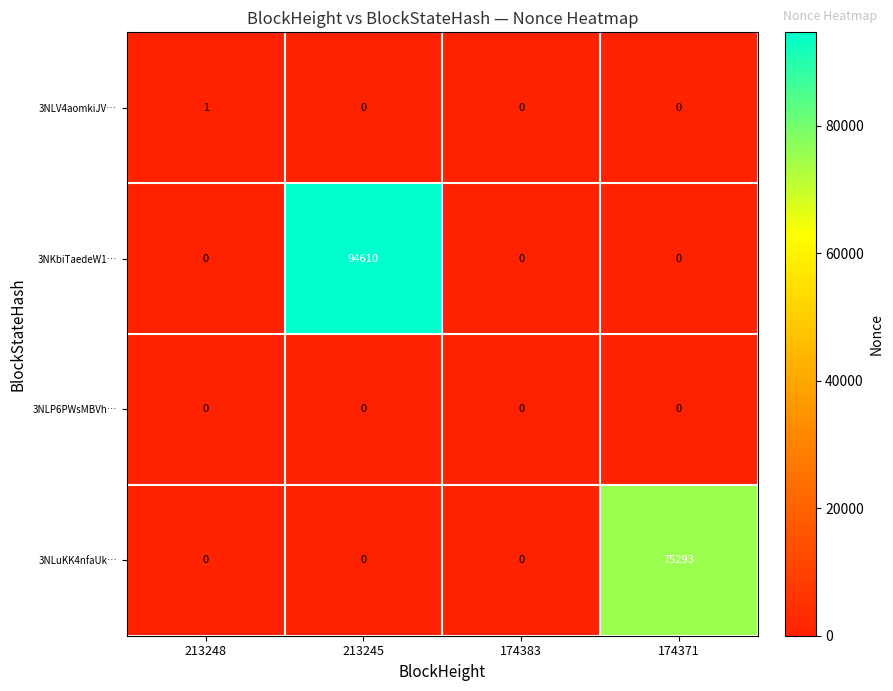

Which label corresponds to the largest value in the chart?

213245